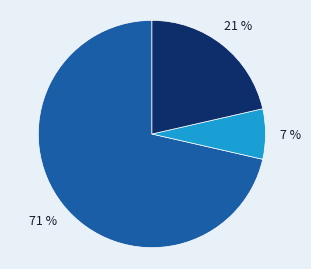

To the nearest percent, what is the average slice percentage?

33%